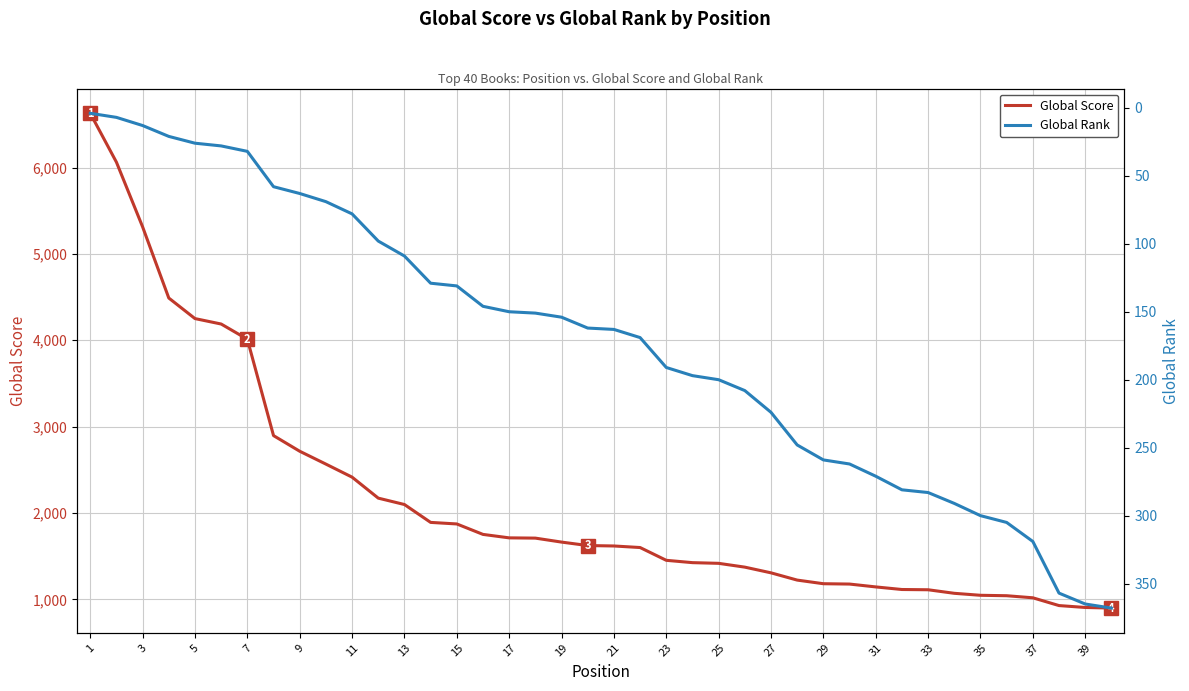

What is the highest value of the Global Score series?

6628